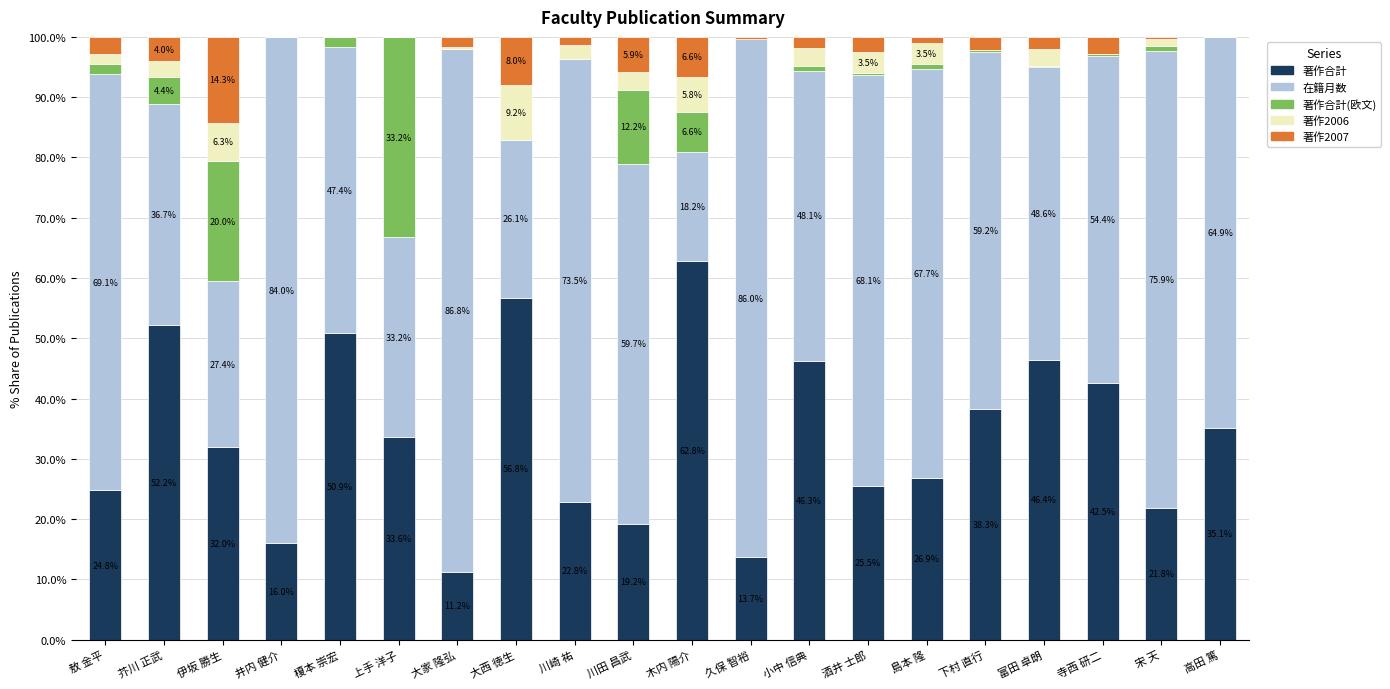

At which label does 著作合計 reach its peak?

木内 陽介